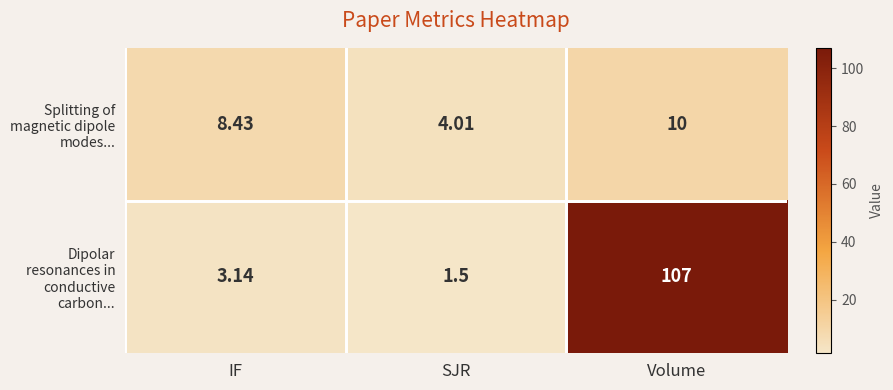

Where does the Dipolar resonances in conductive carbon... series first go above 3?

IF